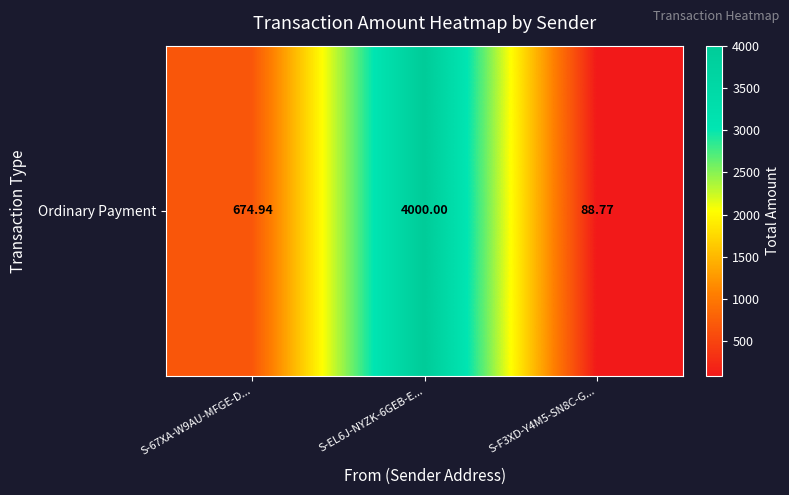

Where is the data nearest to the value 2044?

S-67XA-W9AU-MFGE-D...